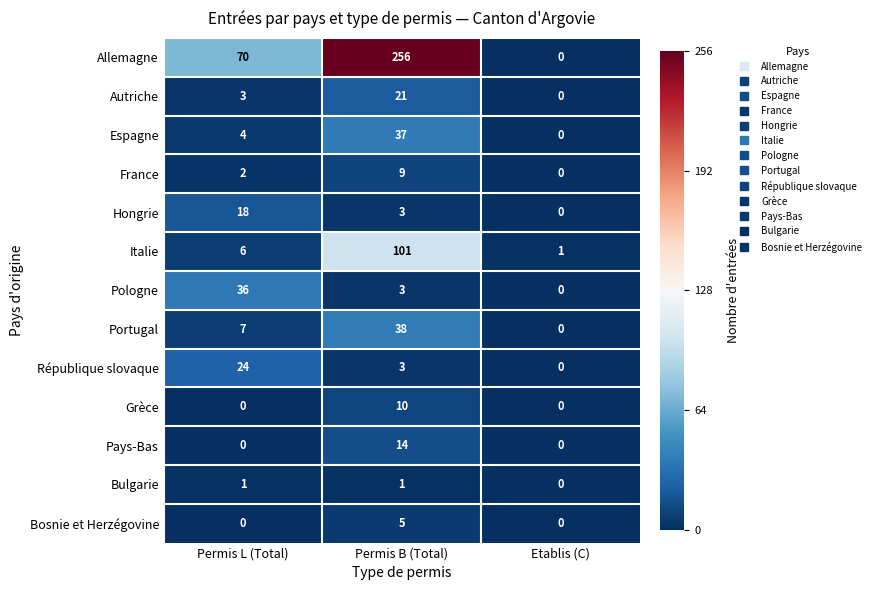

What is the difference between the highest and lowest values at Permis L (Total)?

70